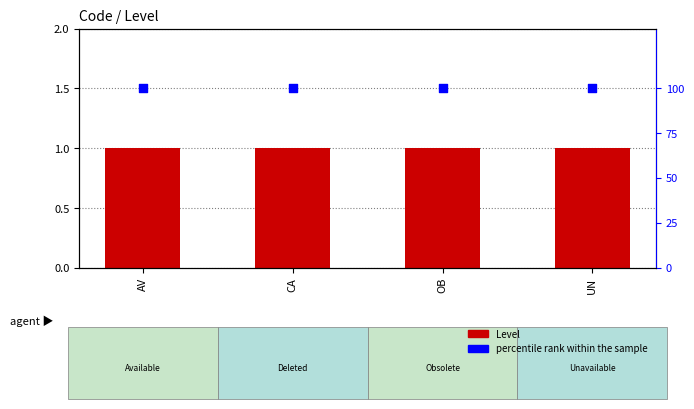

Which series has the widest spread of Y values?

Level